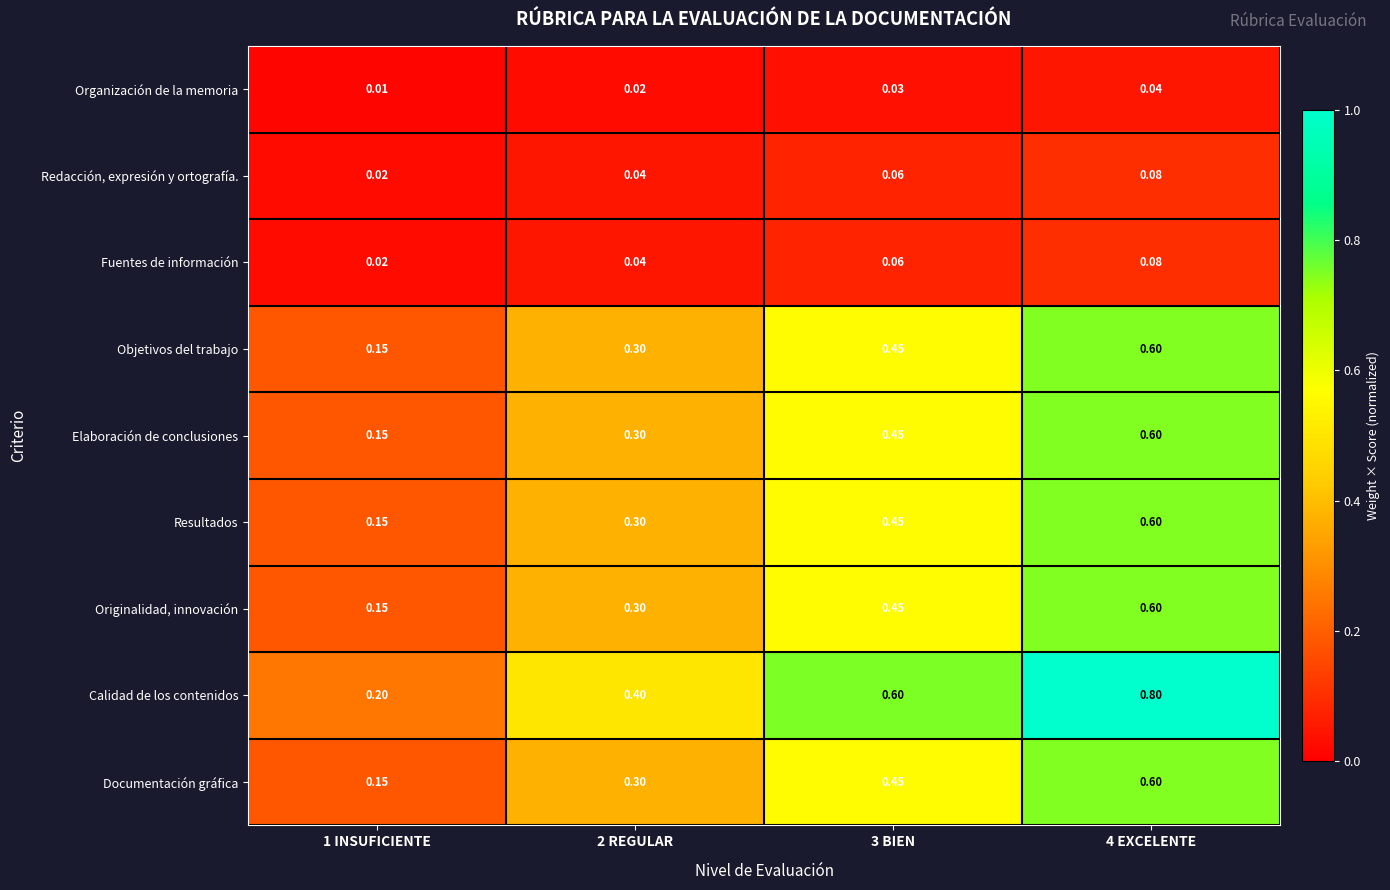

What is the maximum value shown in the chart?

0.8